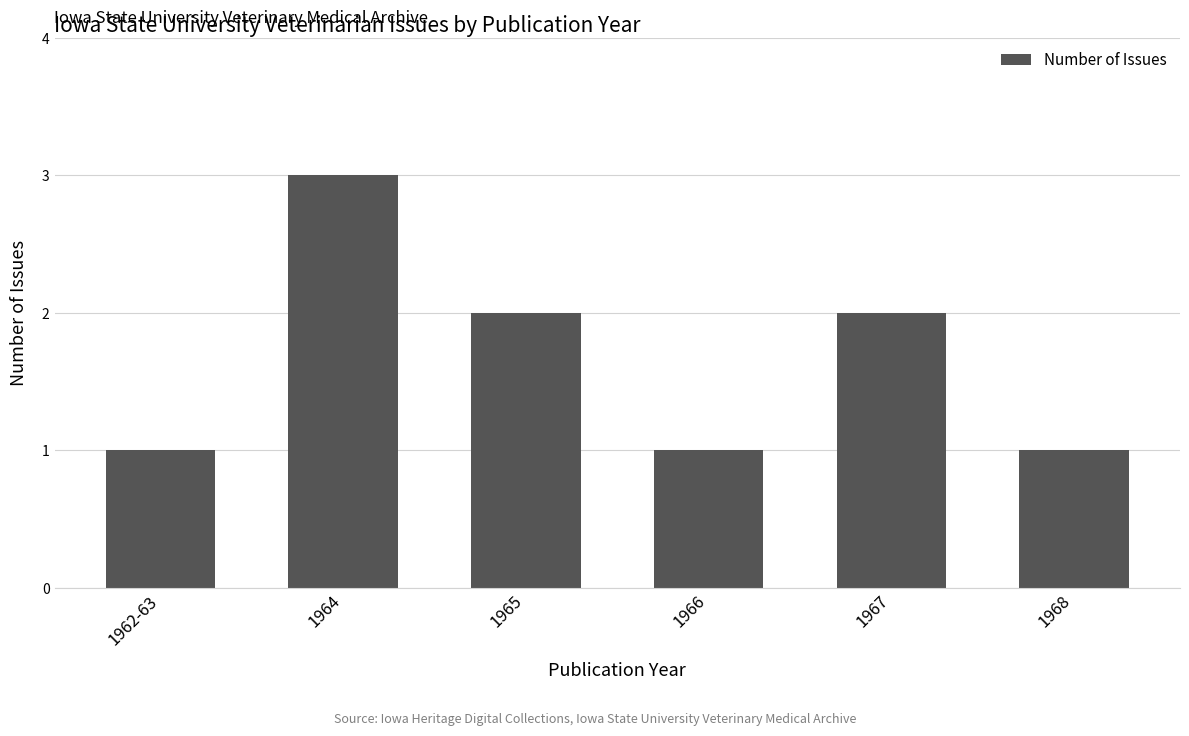

Count the number of data series in this chart.

1